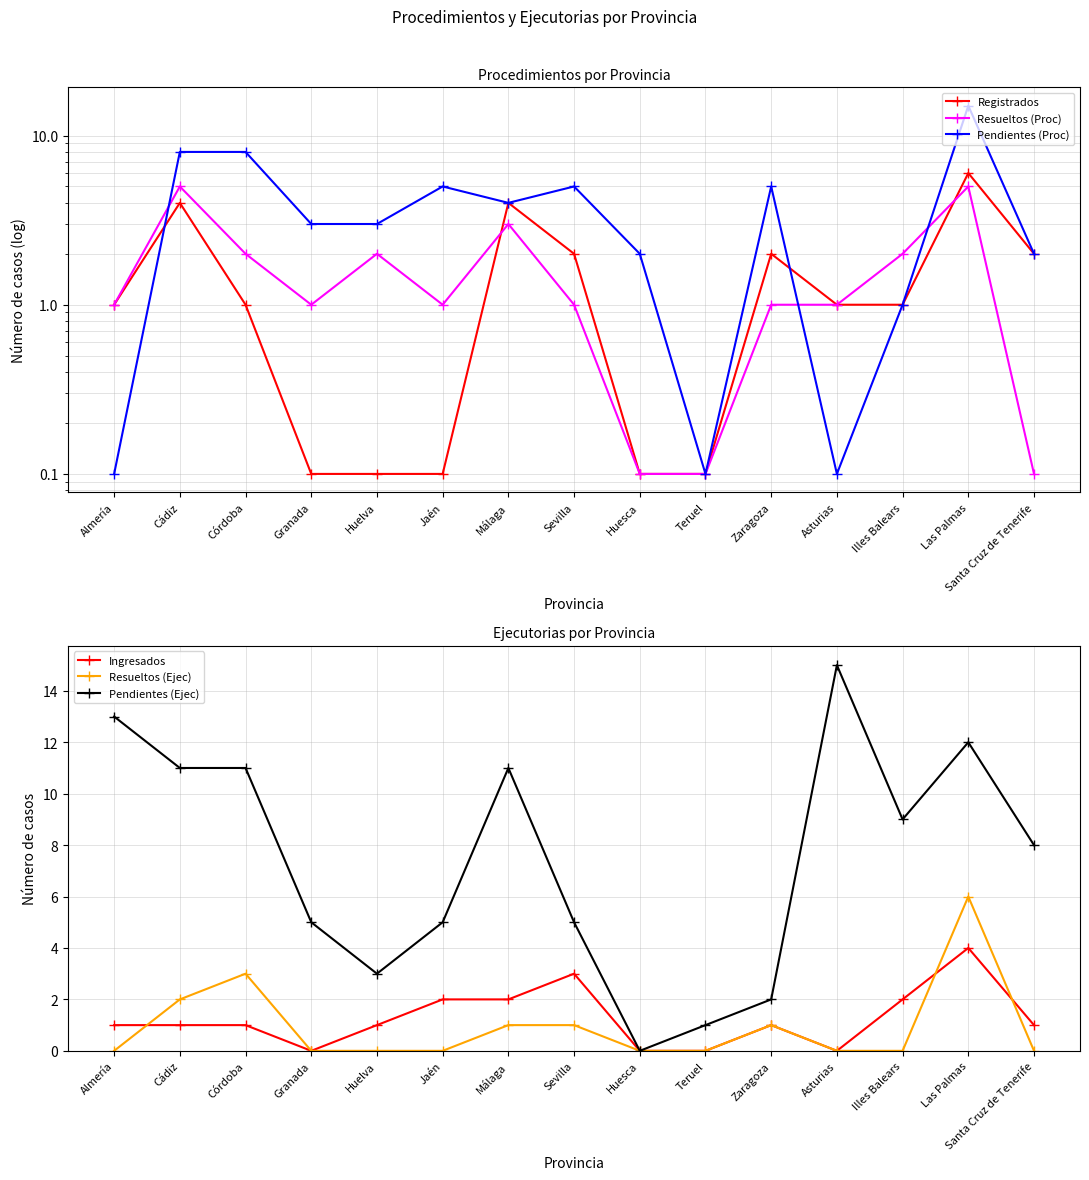

At Las Palmas, list the series in order from smallest to largest.

Ingresados, Resueltos (Proc), Registrados, Resueltos (Ejec), Pendientes (Ejec), Pendientes (Proc)